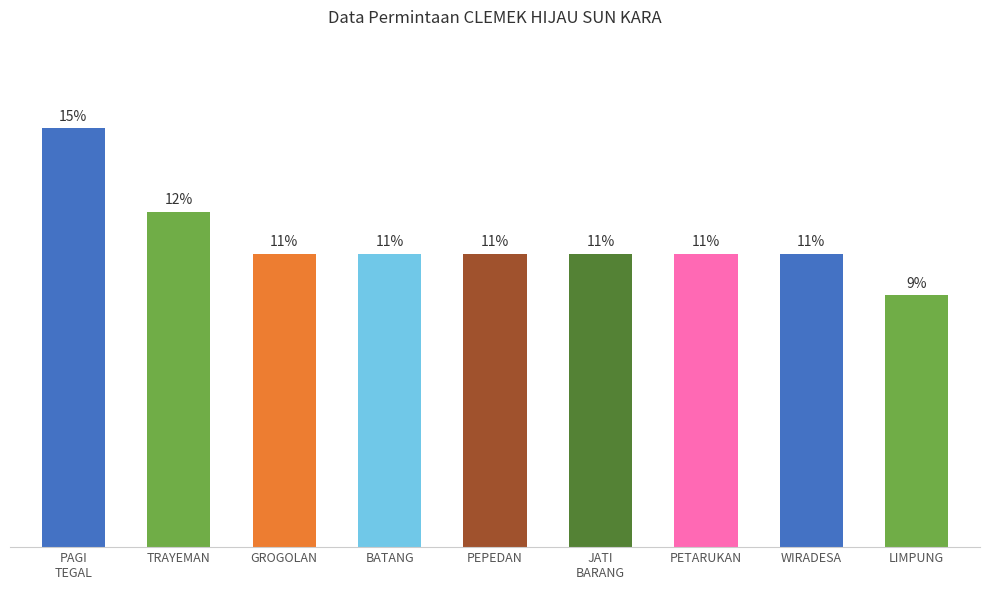

Does the chart contain any negative values?

No